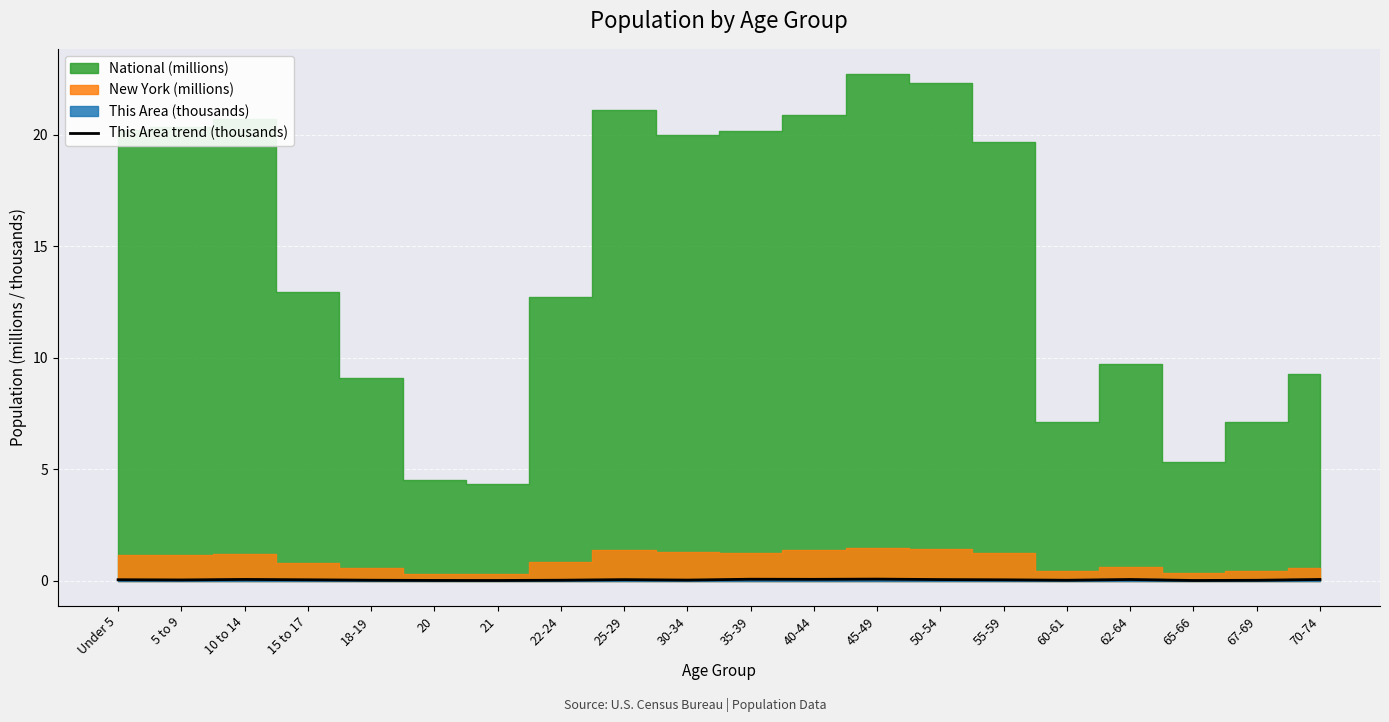

How many lines are shown in the chart?

1